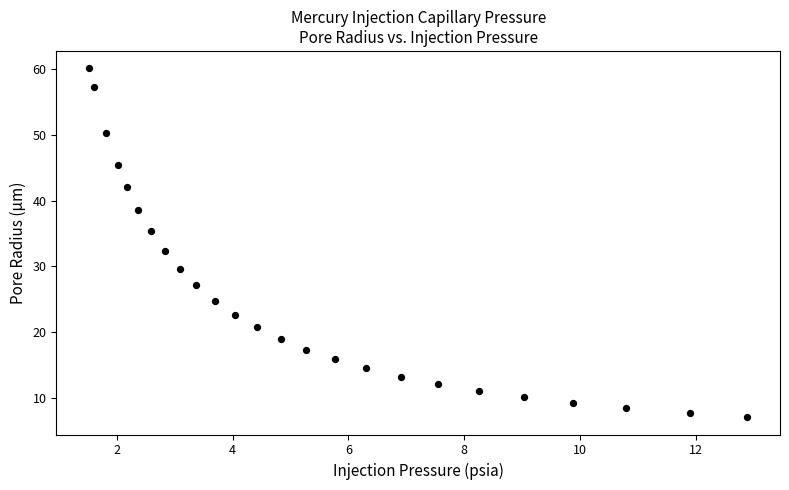

What is the range of Y values (max minus min)?

53.0